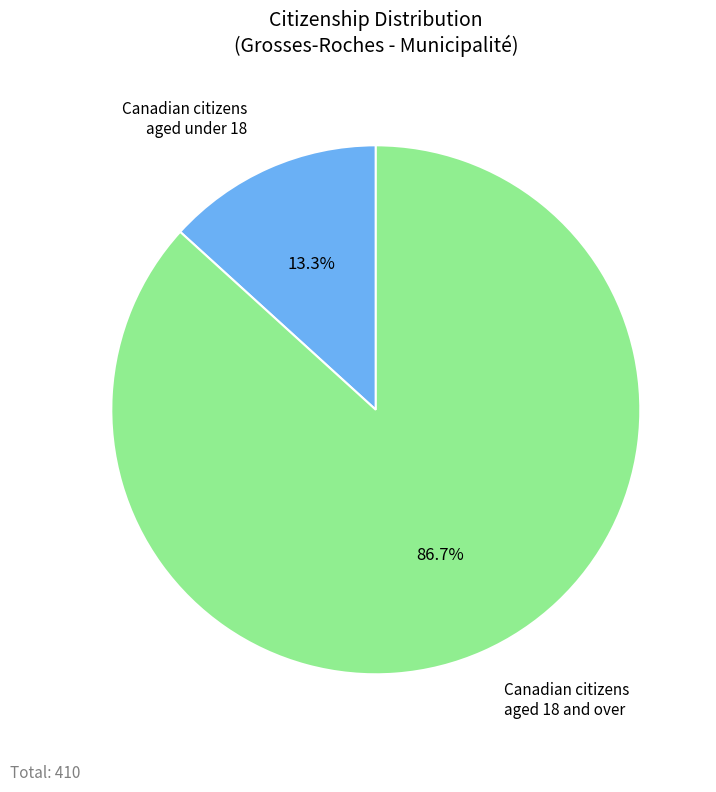

What percentage is the Canadian citizens aged 18 and over slice, to the nearest percent?

87%